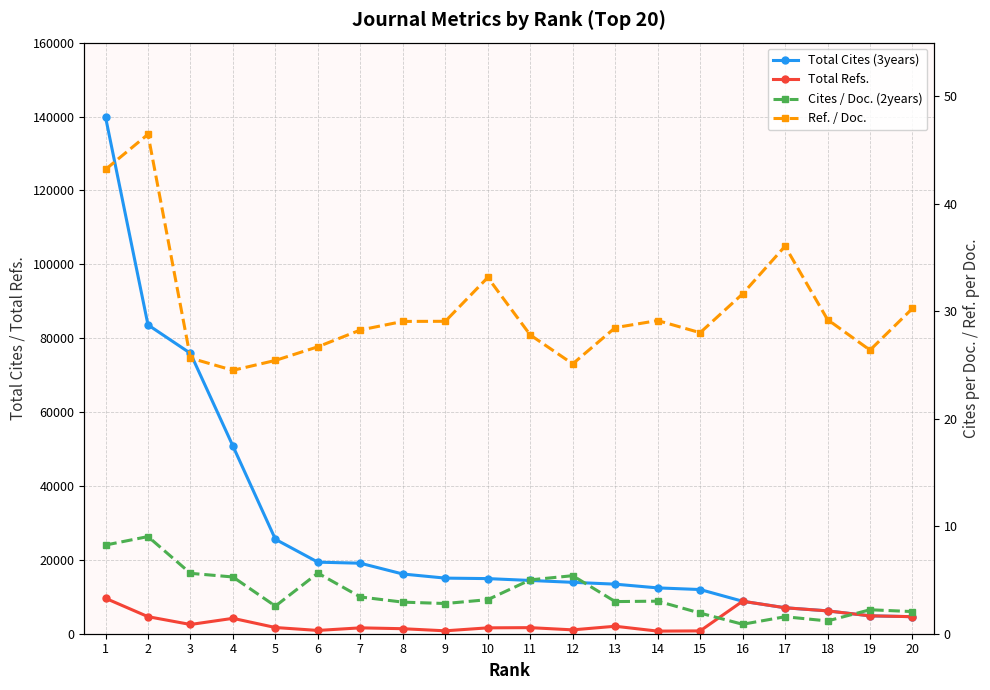

Read the Total Refs. value at 2.

4616.0